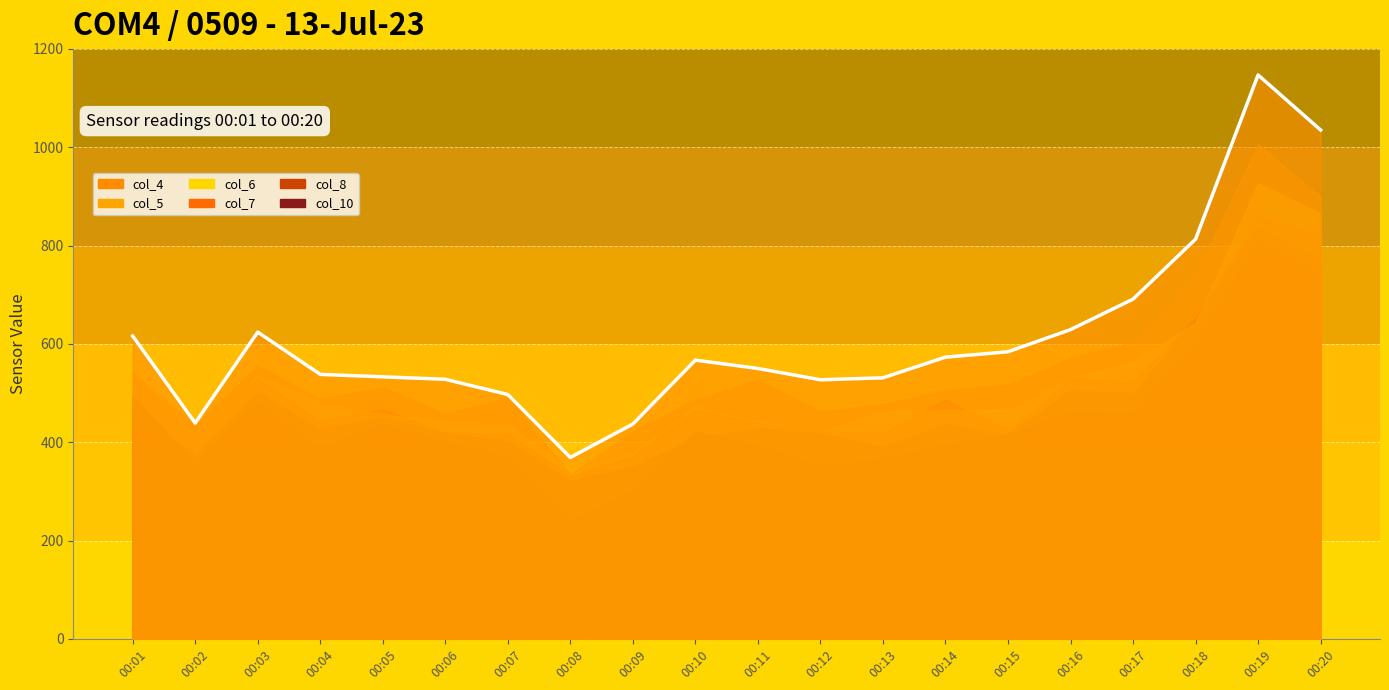

True or false: col_7 and col_4 cross at least once.

False